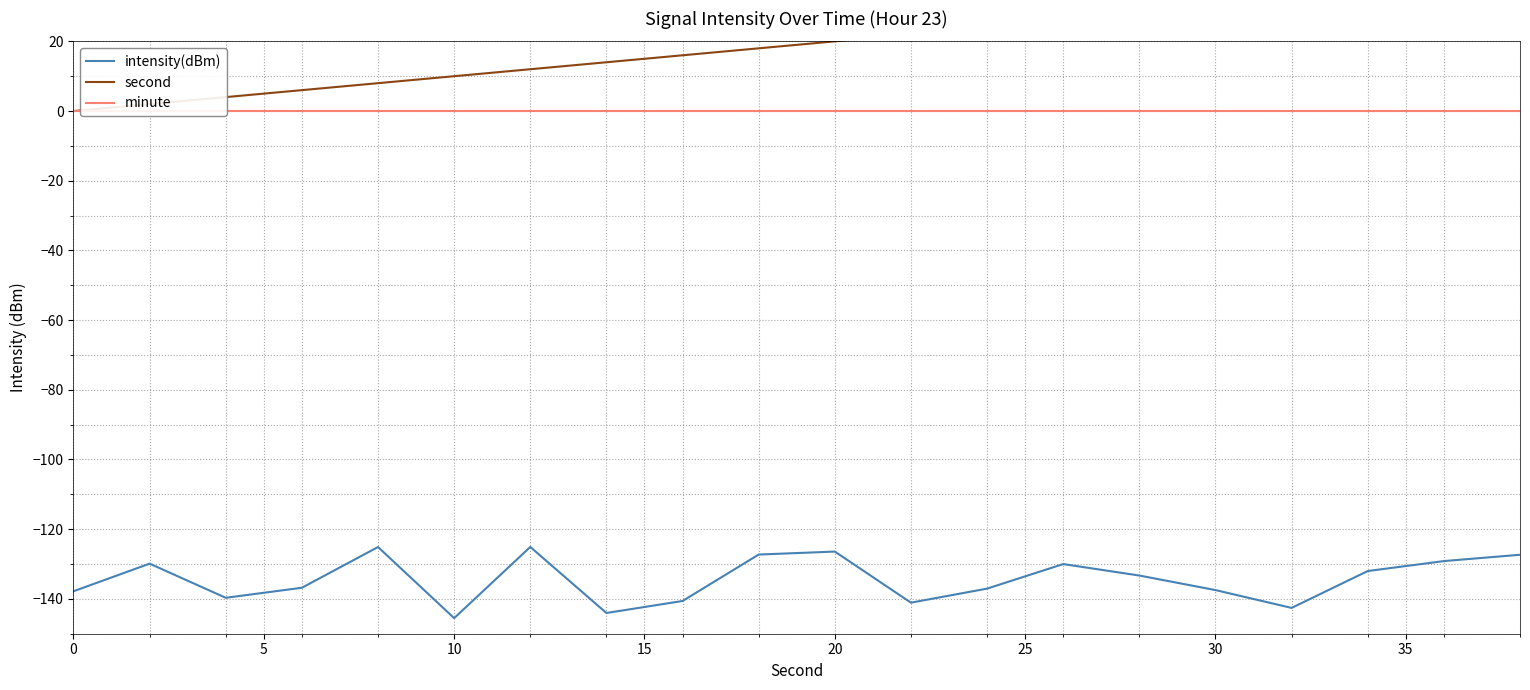

The intensity(dBm) series shows -39.2 at 20. True or false?

False